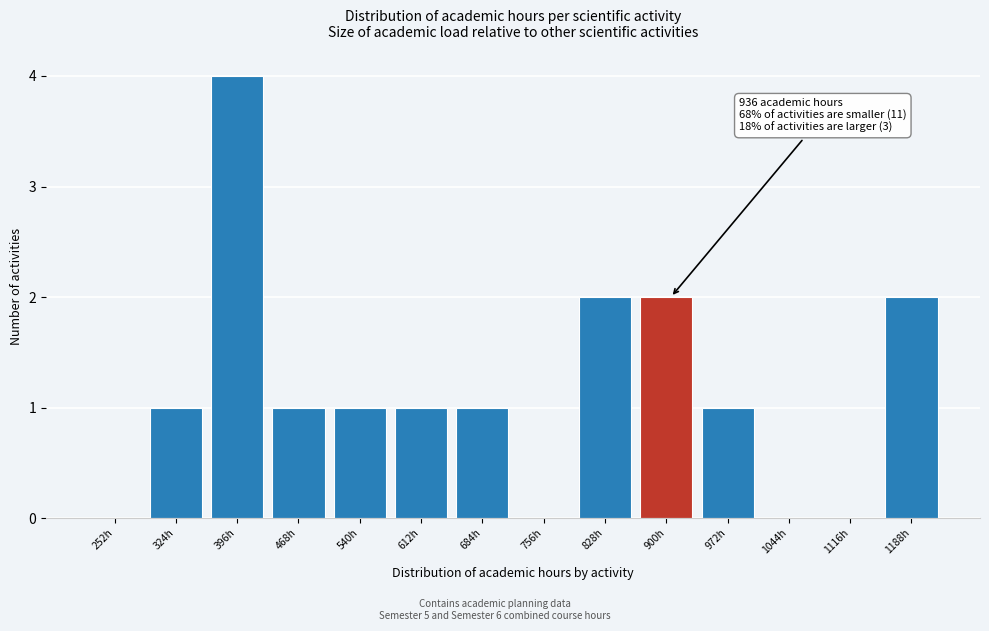

Reading left to right, list all the values displayed in this chart.

252h=0	324h=1	396h=4	468h=1	540h=1	612h=1	684h=1	756h=0	828h=2	900h=2	972h=1	1044h=0	1116h=0	1188h=2